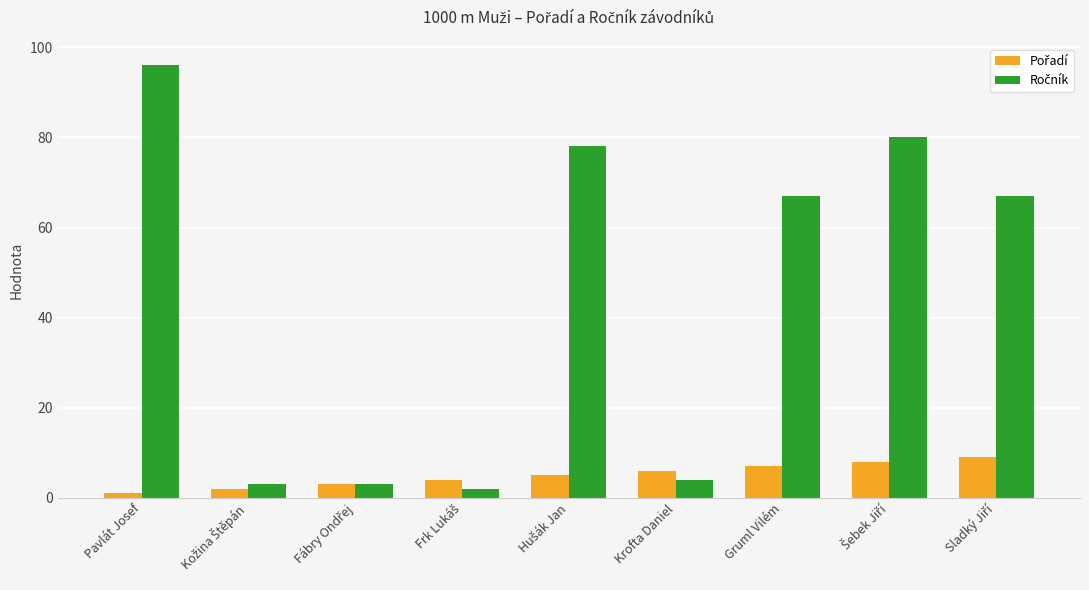

Which category has the highest value across all series?

Pavlát Josef